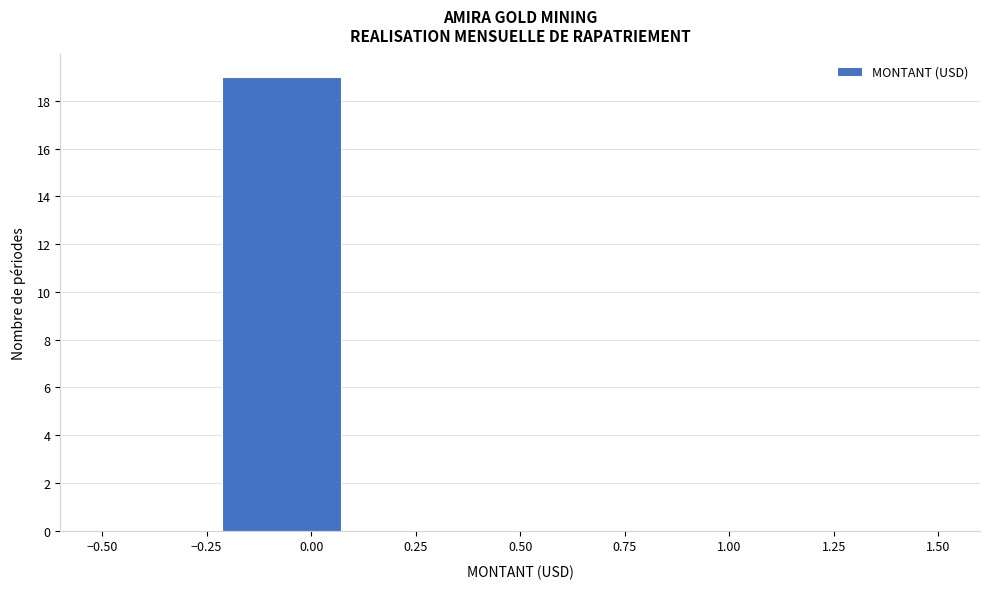

Reading left to right, list every bar in this chart as the range it spans on the x-axis followed by its height. Neither the bar edges nor the heights are printed on the chart, so give them approximately, as read against the axes.

-0.50 to -0.20: 0
-0.20 to 0.05: 19
0.05 to 0.35: 0
0.35 to 0.65: 0
0.65 to 0.95: 0
0.95 to 1.20: 0
1.20 to 1.50: 0